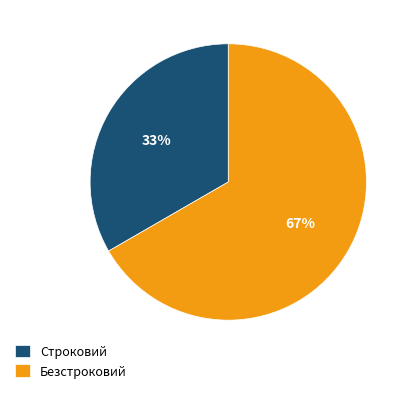

Which category has the smallest portion of the pie?

Строковий